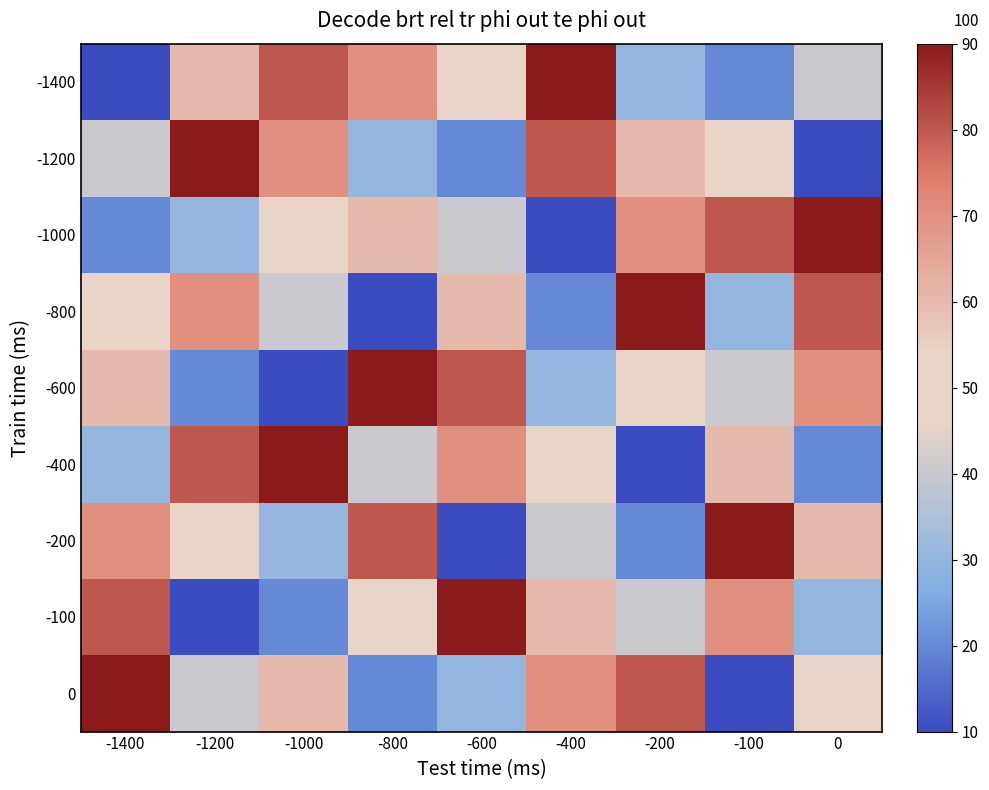

Reading right to left, what are all the values shown in this chart?

-1400: 0=4	-100=2	-200=3	-400=9	-600=5	-800=7	-1000=8	-1200=6	-1400=1
-1200: 0=1	-100=5	-200=6	-400=8	-600=2	-800=3	-1000=7	-1200=9	-1400=4
-1000: 0=9	-100=8	-200=7	-400=1	-600=4	-800=6	-1000=5	-1200=3	-1400=2
-800: 0=8	-100=3	-200=9	-400=2	-600=6	-800=1	-1000=4	-1200=7	-1400=5
-600: 0=7	-100=4	-200=5	-400=3	-600=8	-800=9	-1000=1	-1200=2	-1400=6
-400: 0=2	-100=6	-200=1	-400=5	-600=7	-800=4	-1000=9	-1200=8	-1400=3
-200: 0=6	-100=9	-200=2	-400=4	-600=1	-800=8	-1000=3	-1200=5	-1400=7
-100: 0=3	-100=7	-200=4	-400=6	-600=9	-800=5	-1000=2	-1200=1	-1400=8
0: 0=5	-100=1	-200=8	-400=7	-600=3	-800=2	-1000=6	-1200=4	-1400=9